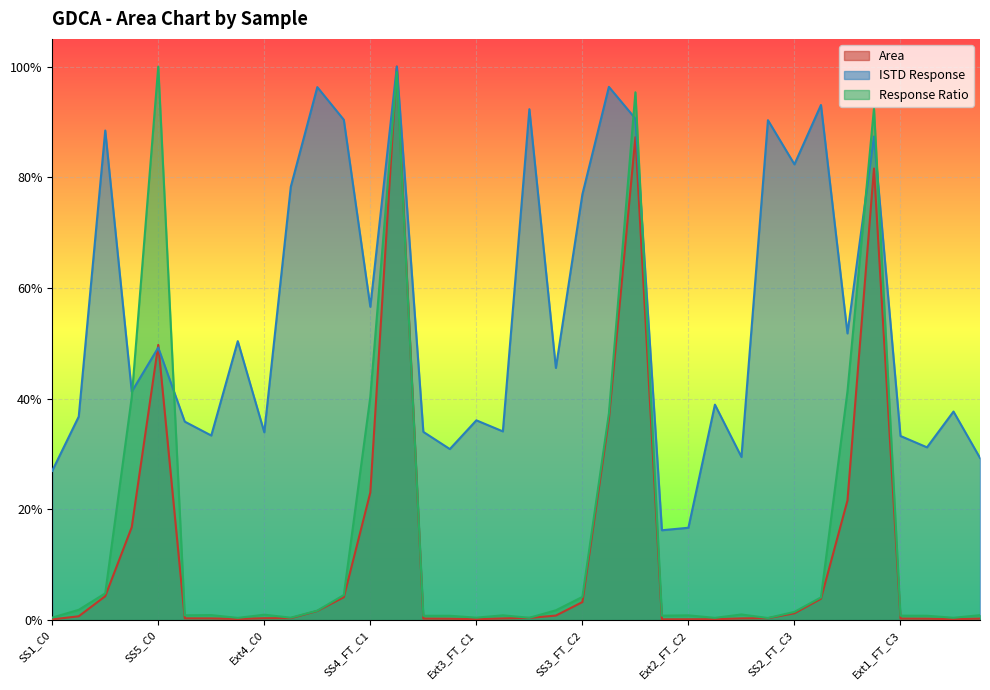

Reading left to right, transcribe all the data shown in this chart.

Area: 0.0	0.0	0.0	0.2	0.5	0.0	0.0	0.0	0.0	0.0	0.0	0.0	0.2	1.0	0.0	0.0	0.0	0.0	0.0	0.0	0.0	0.4	0.9	0.0	0.0	0.0	0.0	0.0	0.0	0.0	0.2	0.8	0.0	0.0	0.0	0.0
ISTD Response: 0.3	0.4	0.9	0.4	0.5	0.4	0.3	0.5	0.3	0.8	1.0	0.9	0.6	1.0	0.3	0.3	0.4	0.3	0.9	0.5	0.8	1.0	0.9	0.2	0.2	0.4	0.3	0.9	0.8	0.9	0.5	0.9	0.3	0.3	0.4	0.3
Response Ratio: 0.0	0.0	0.0	0.4	1.0	0.0	0.0	0.0	0.0	0.0	0.0	0.0	0.4	1.0	0.0	0.0	0.0	0.0	0.0	0.0	0.0	0.4	1.0	0.0	0.0	0.0	0.0	0.0	0.0	0.0	0.4	0.9	0.0	0.0	0.0	0.0